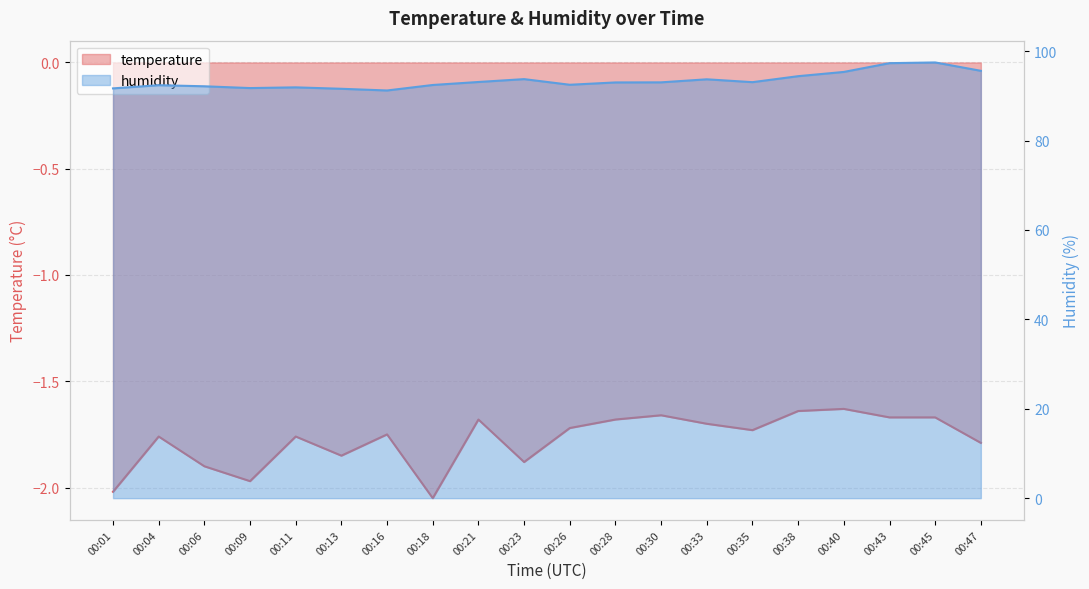

Reading right to left, list all the values displayed in this chart.

temperature: -1.8	-1.7	-1.7	-1.6	-1.6	-1.7	-1.7	-1.7	-1.7	-1.7	-1.9	-1.7	-2.0	-1.8	-1.9	-1.8	-2.0	-1.9	-1.8	-2.0
humidity: 95.6	97.5	97.3	95.3	94.4	93.0	93.7	93.0	93.0	92.5	93.7	93.1	92.4	91.2	91.6	91.9	91.7	92.1	92.4	91.7